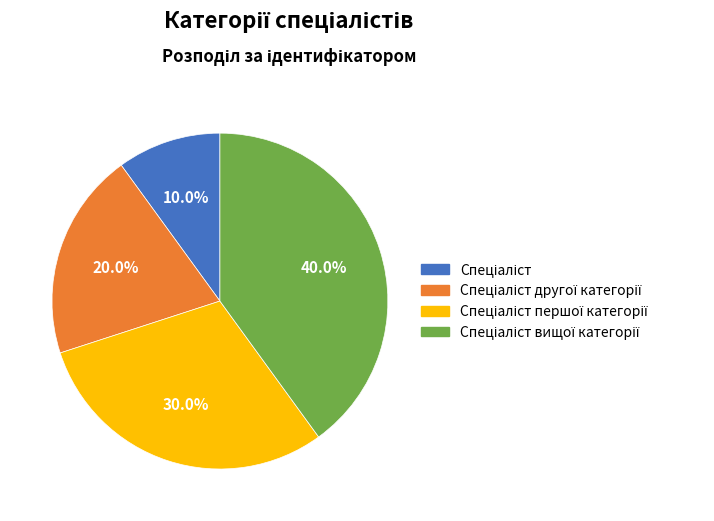

Is there any slice that represents more than half of the pie?

No